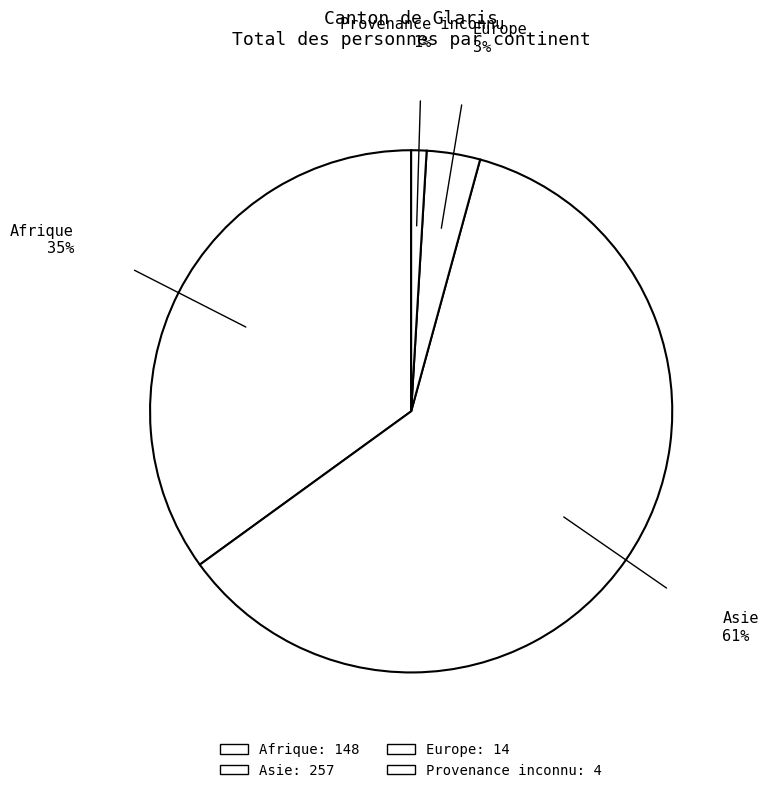

Which category has the biggest portion of the pie?

Asie